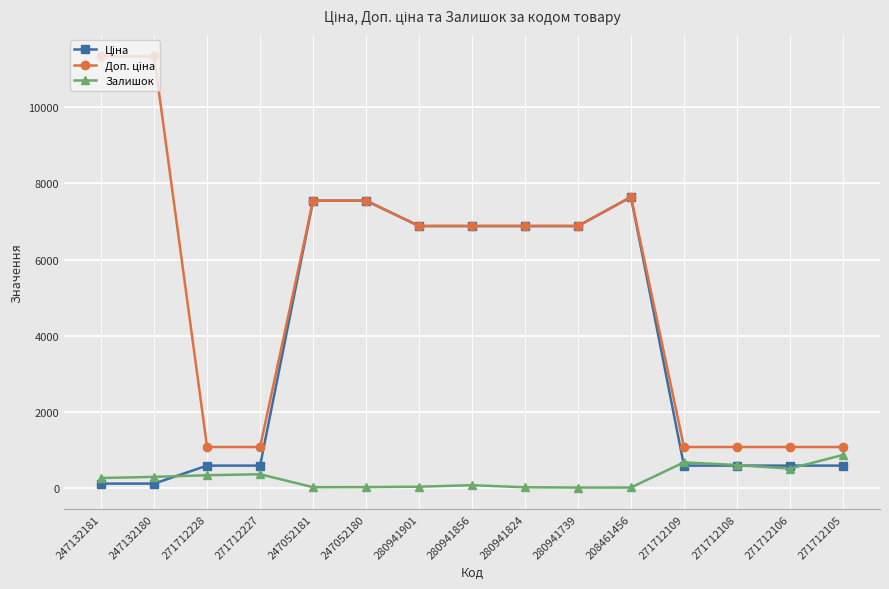

What is the difference between the highest and lowest values at 271712228?

741.5